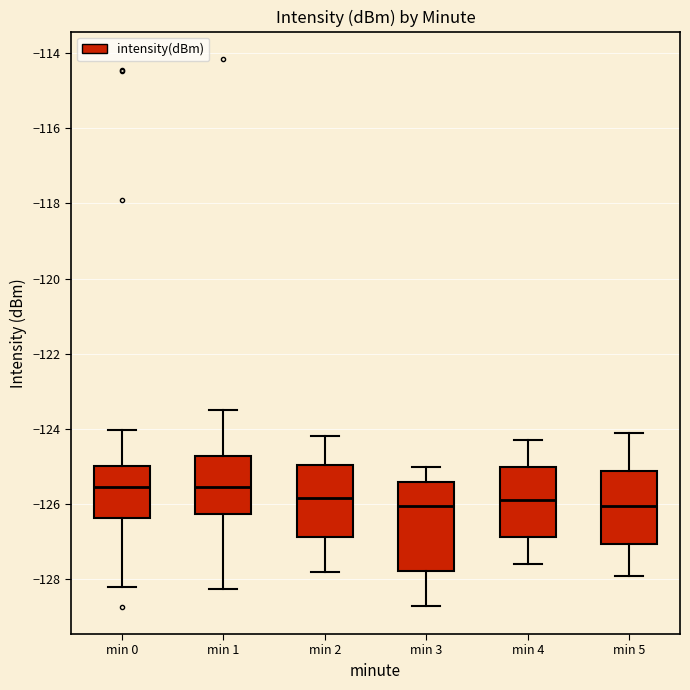

Reading left to right, read every box against the y-axis: the position of its median line, the range the box covers, and the ends of its whiskers. The values are not printed on the chart, so give them approximately, as read against the axis.

min 0: median -125.6, box -126.4 to -125.0, whiskers -128.2 to -124.0
min 1: median -125.6, box -126.2 to -124.8, whiskers -128.2 to -123.4
min 2: median -125.8, box -126.8 to -125.0, whiskers -127.8 to -124.2
min 3: median -126.0, box -127.8 to -125.4, whiskers -128.6 to -125.0
min 4: median -125.8, box -126.8 to -125.0, whiskers -127.6 to -124.2
min 5: median -126.0, box -127.0 to -125.2, whiskers -127.8 to -124.0